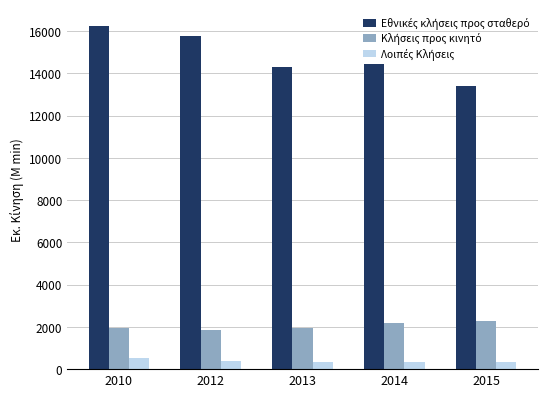

What is the total value across all series at 2013?

16608.1